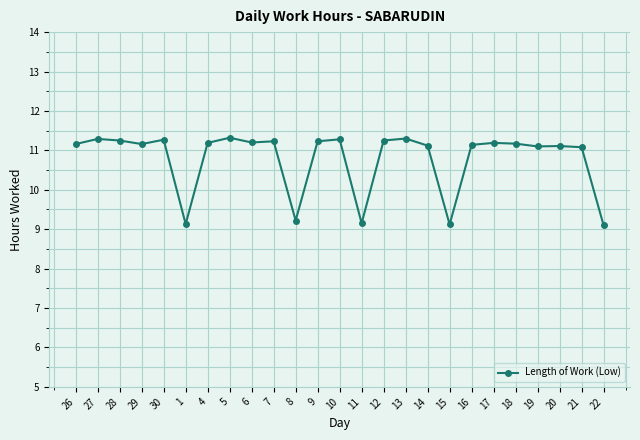

What position from the left is 4?

7